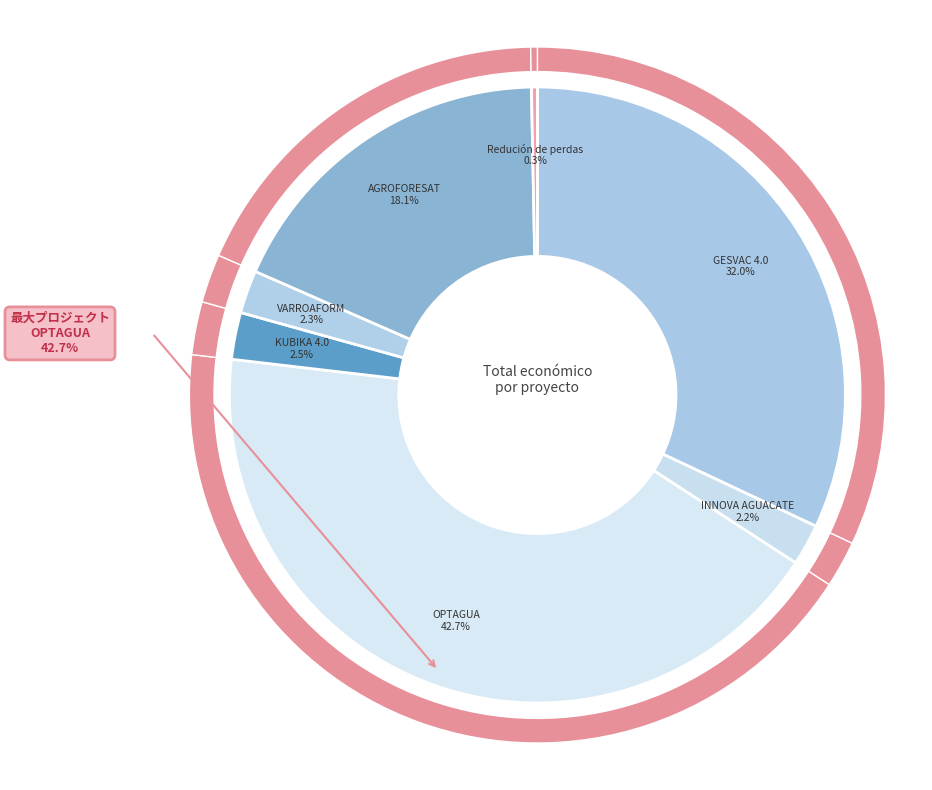

How many slices are in this pie chart?

7